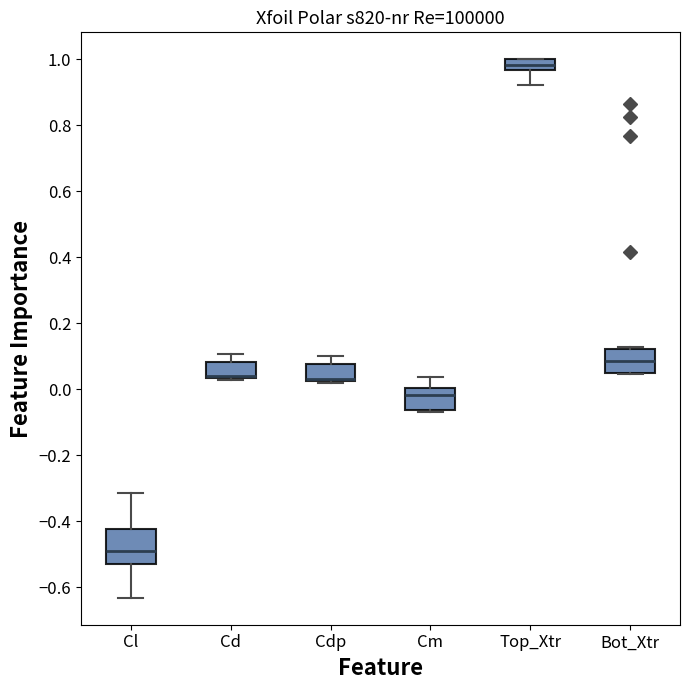

Reading left to right, transcribe this box plot: for each box, give where its median line is, the range the box spans, and where its two whiskers end, as read against the y-axis. The values are not printed on the chart, so give them approximately, as read against the axis.

Cl: median -0.48, box -0.52 to -0.42, whiskers -0.64 to -0.32
Cd: median 0.04 (drawn on the box's lower edge), box 0.04 to 0.08, whiskers 0.02 to 0.10
Cdp: median 0.04 (drawn on the box's lower edge), box 0.02 to 0.08, whiskers 0.02 to 0.10
Cm: median -0.02, box -0.06 to 0.00, whiskers -0.06 (just below the box's lower edge) to 0.04
Top_Xtr: median 0.98, box 0.96 to 1.00, whiskers 0.92 to 1.00
Bot_Xtr: median 0.08, box 0.04 to 0.12, whiskers 0.04 to 0.12